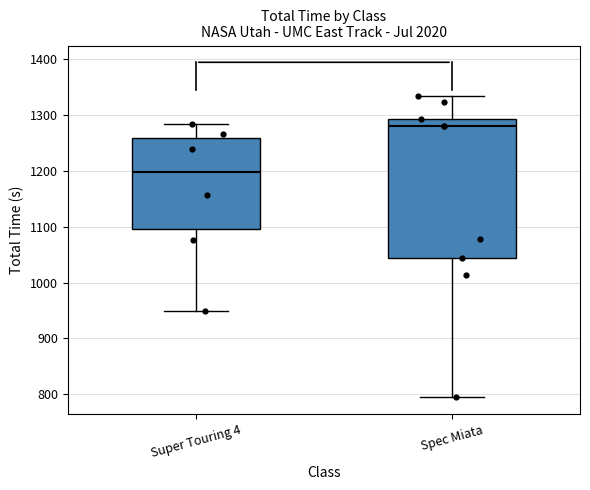

Reading left to right, transcribe this box plot: for each box, give where its median line is, the range the box spans, and where its two whiskers end, as read against the y-axis. The values are not printed on the chart, so give them approximately, as read against the axis.

Super Touring 4: median 1200, box 1100 to 1260, whiskers 950 to 1280
Spec Miata: median 1280, box 1040 to 1290, whiskers 790 to 1330